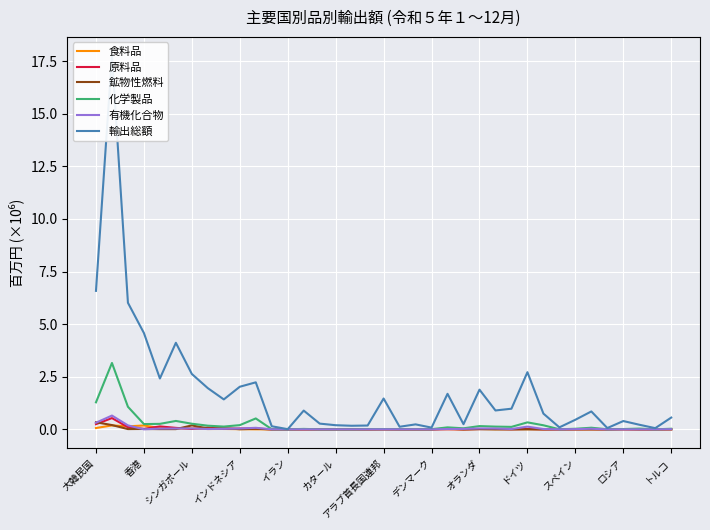

True or false: 鉱物性燃料 and 化学製品 intersect in this chart.

False